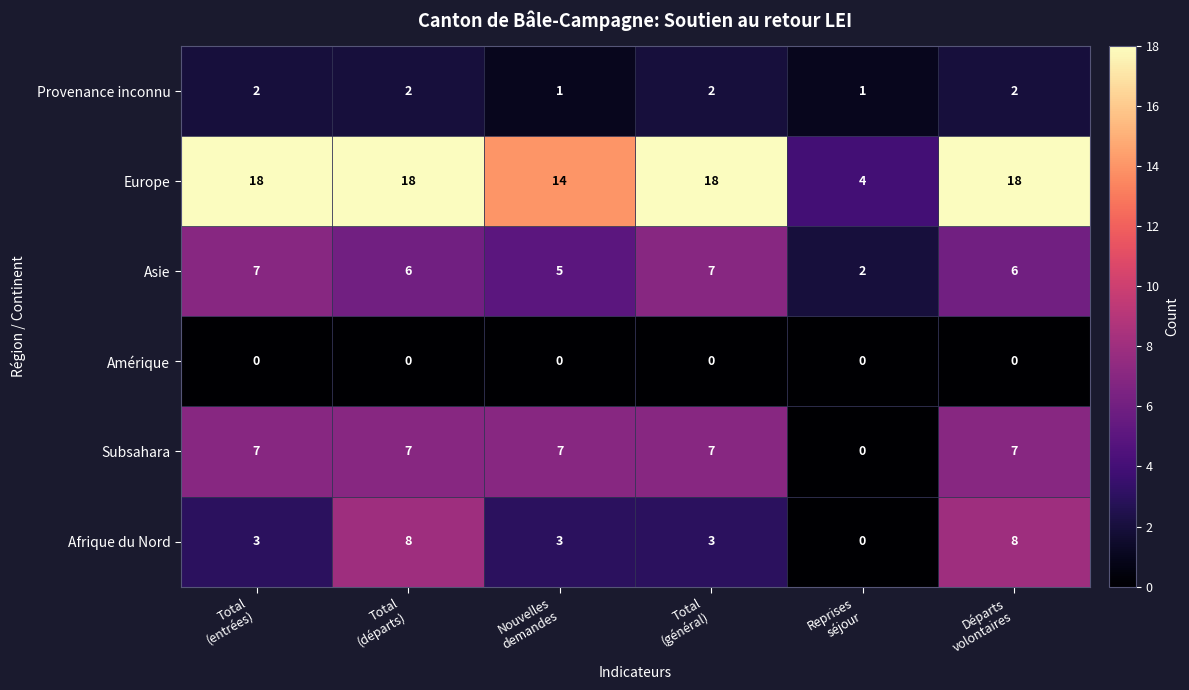

Which series has the largest total across all categories?

Europe